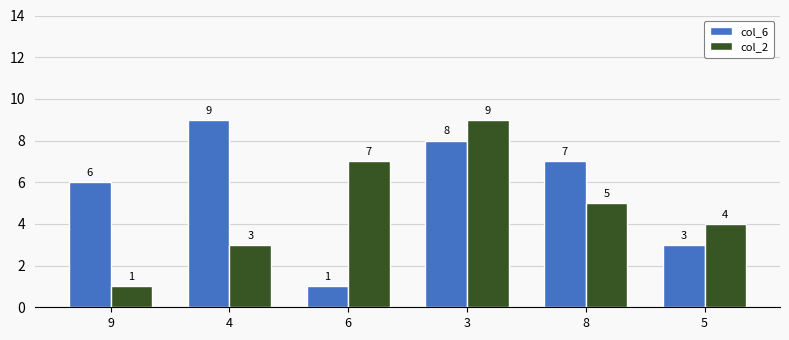

Reading left to right, extract all data points from this chart.

col_6: 6	9	1	8	7	3
col_2: 1	3	7	9	5	4